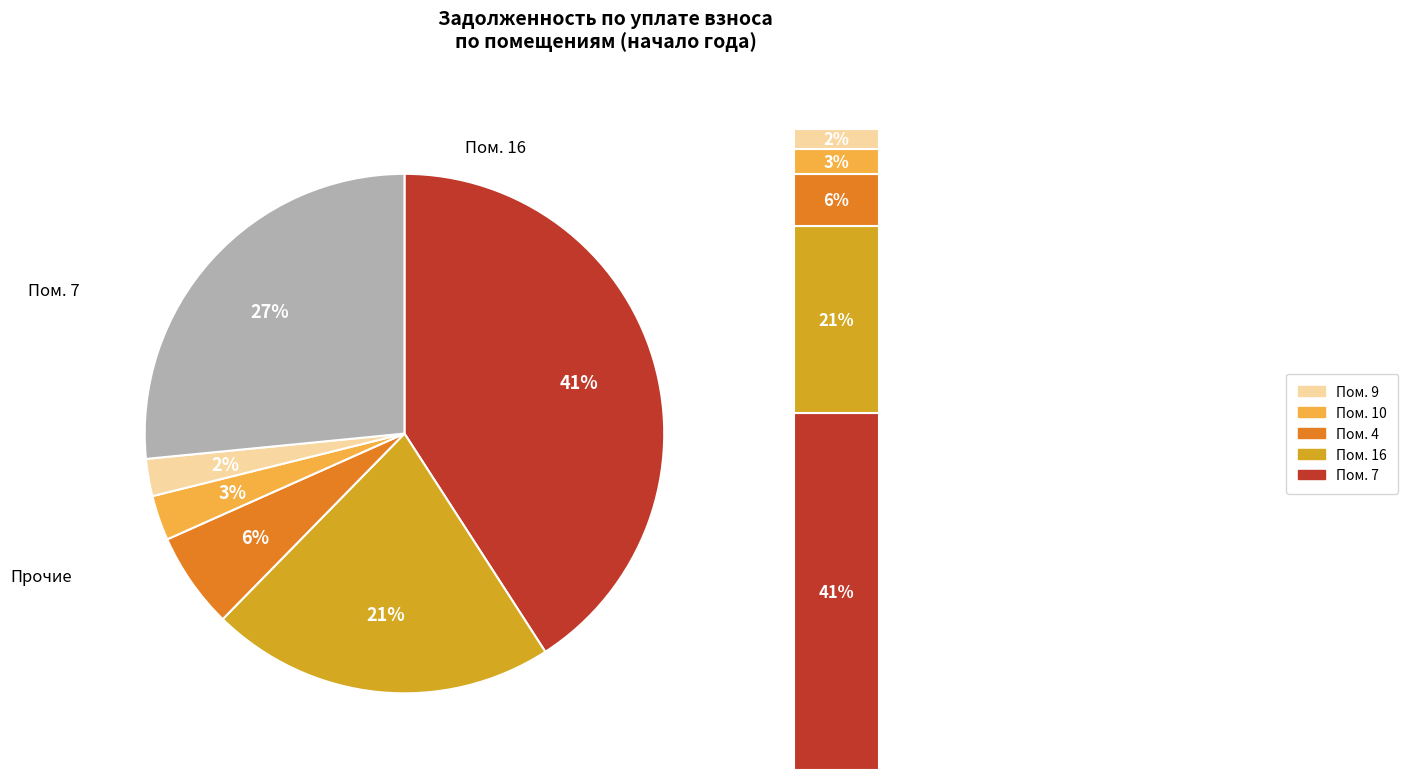

Is it true that 17 is 11% of the pie?

False